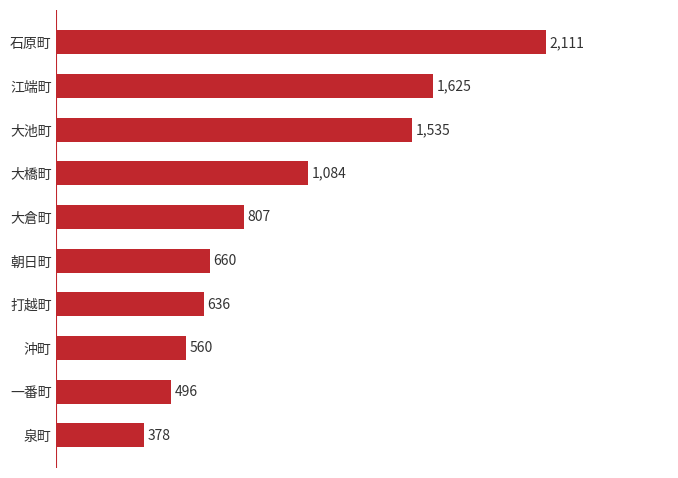

What is the greatest value displayed?

2111